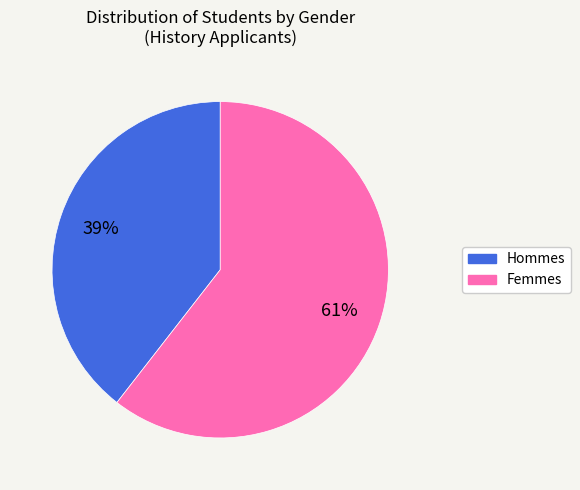

Does any single category account for the majority?

Yes